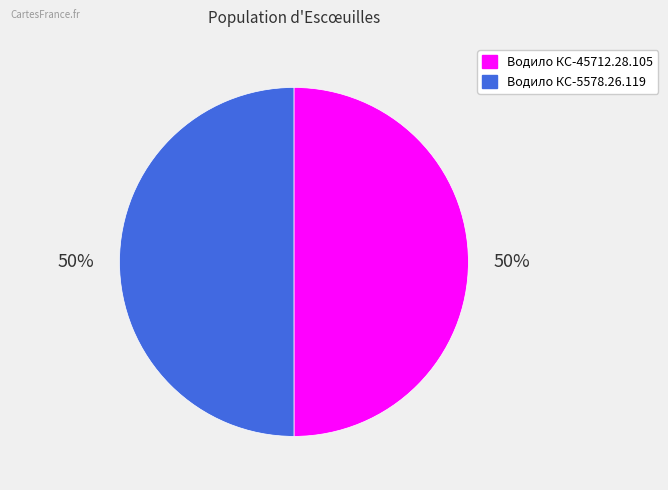

Approximately how many times larger is the value at Водило КС-45712.28.105 compared to Водило КС-5578.26.119?

1.0